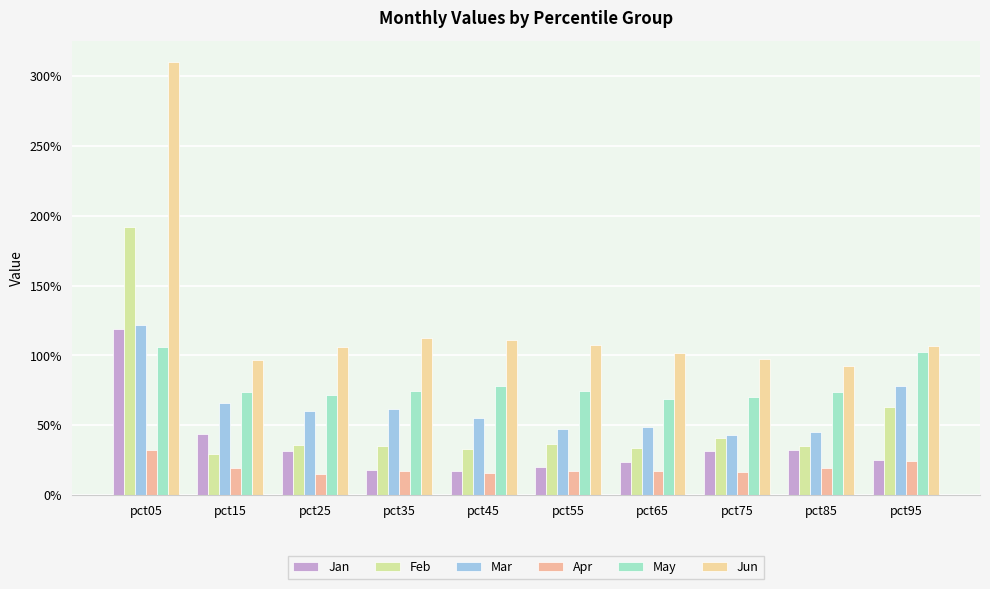

Are the bars horizontal?

No